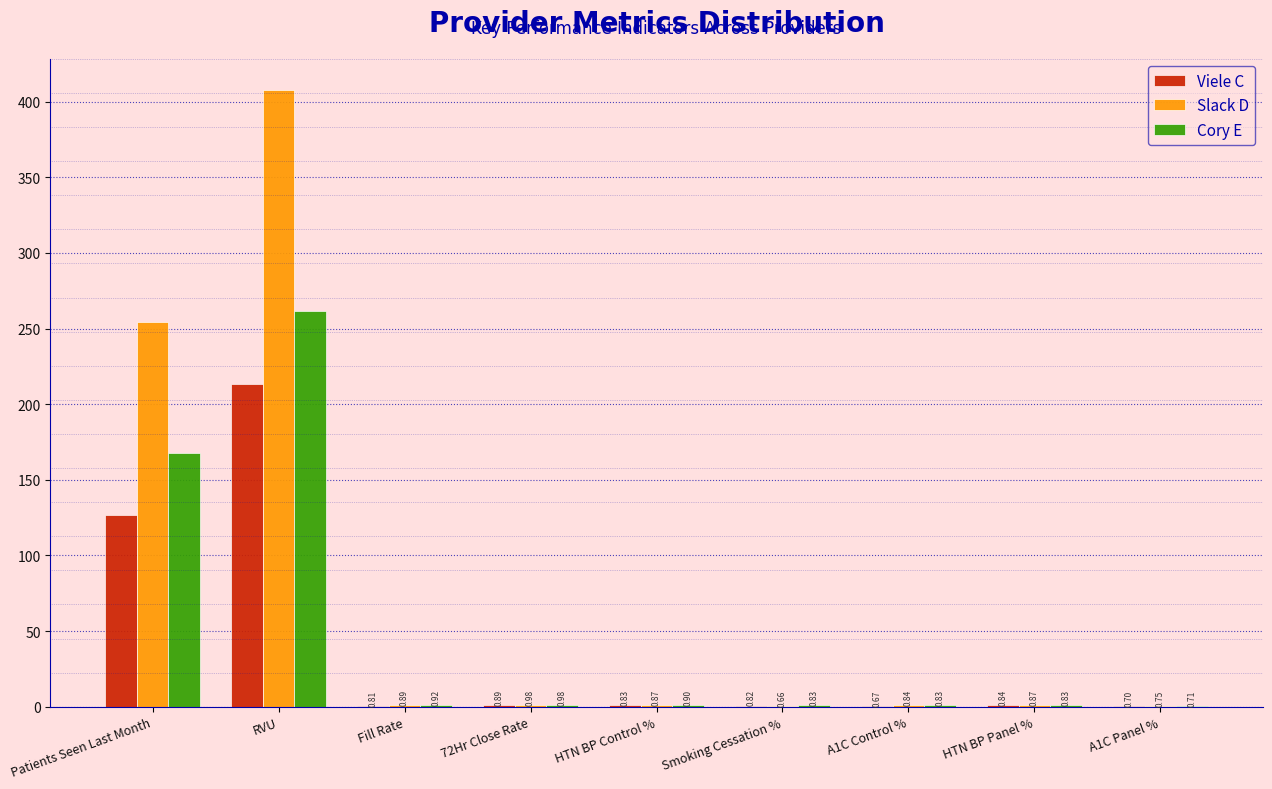

What is the sum of the Viele C values at A1C Panel % and HTN BP Control %?

1.5